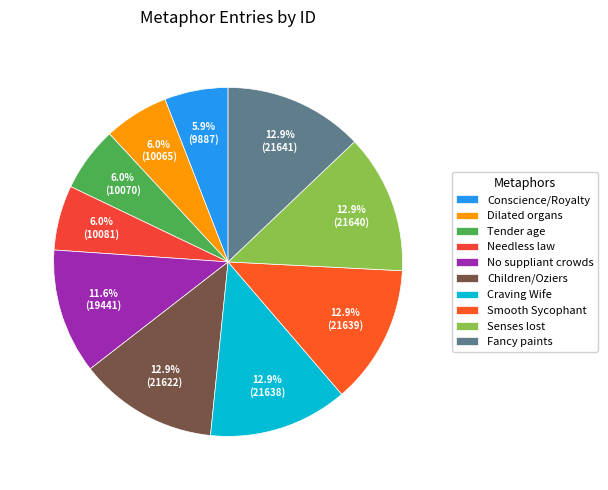

Is Needless law the majority of the pie?

No